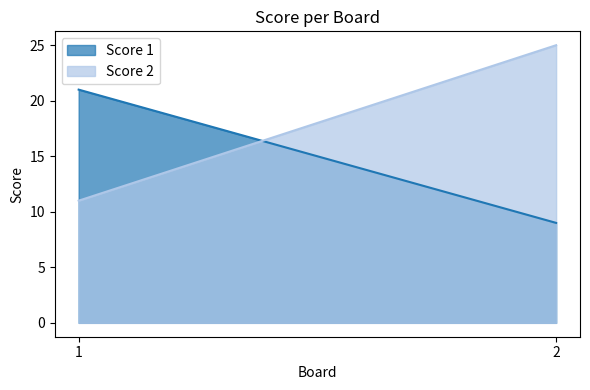

Where is Score 1 nearest to the value 15?

1